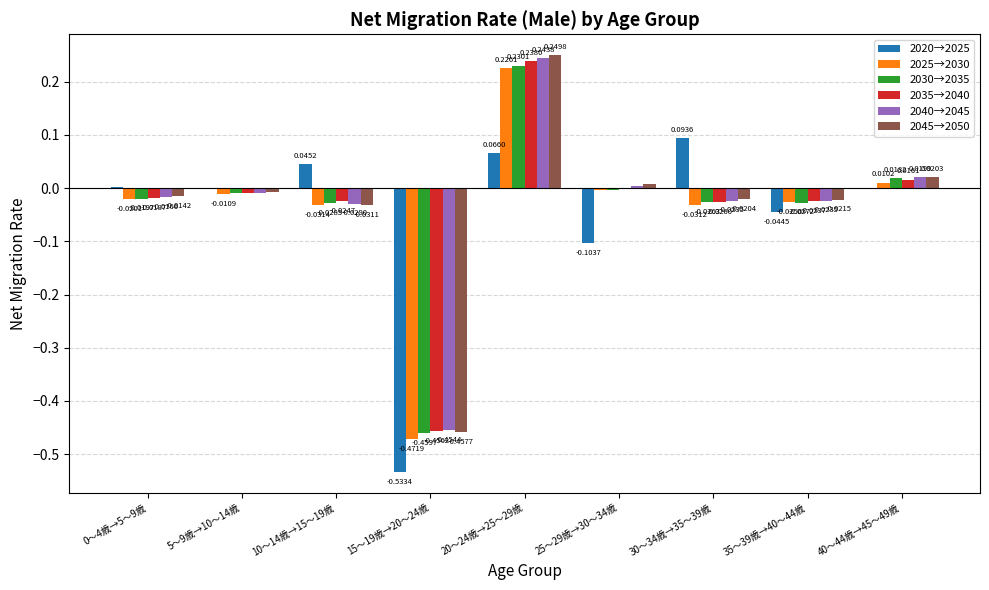

Which series has the largest total across all categories?

2045→2050